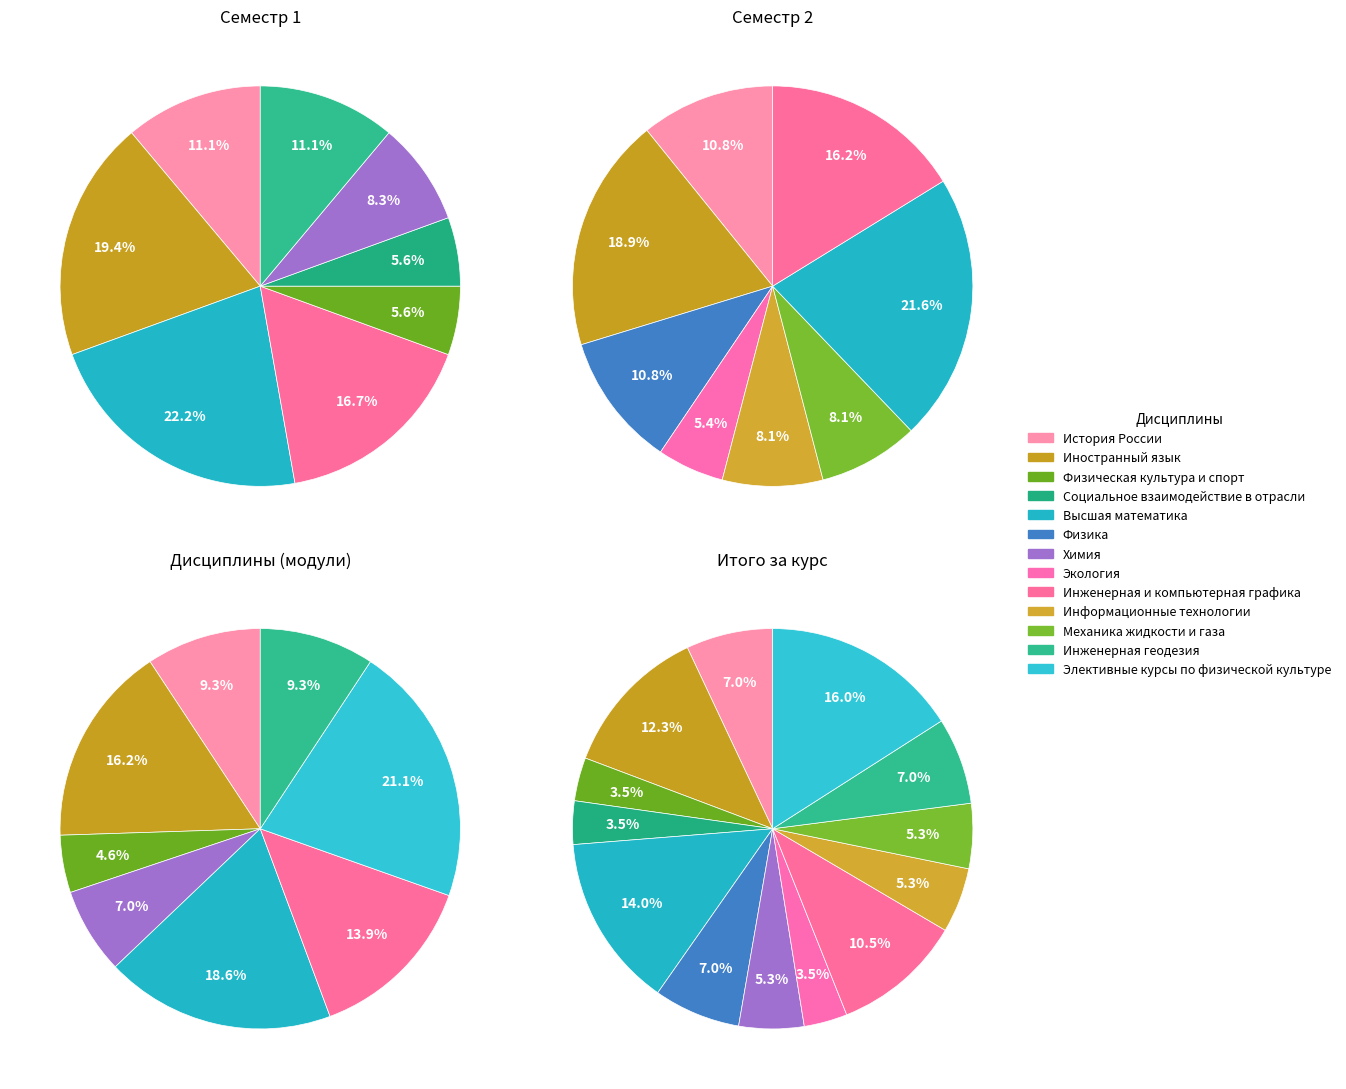

The Социальное взаимодействие в отрасли slice represents 1% of the pie. True or false?

False